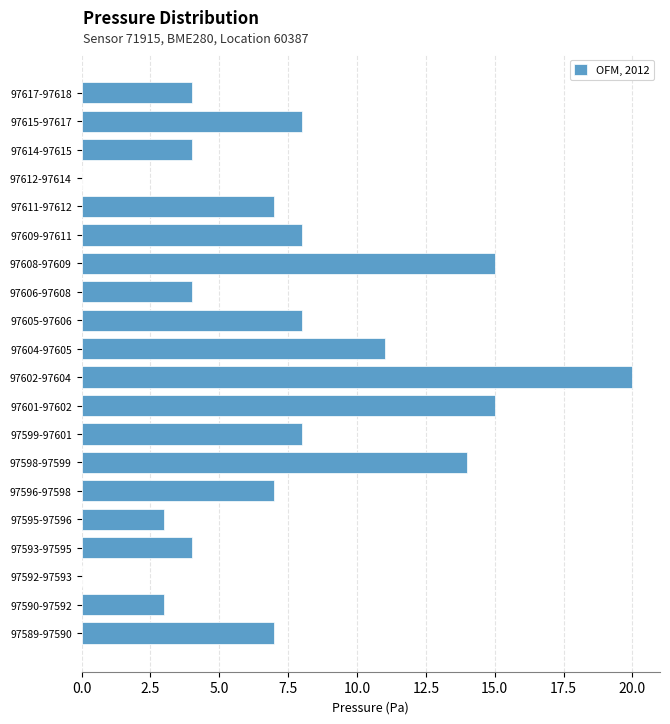

Reading bottom to top, what are all the values shown in this chart?

97589-97590=7	97590-97592=3	97592-97593=0	97593-97595=4	97595-97596=3	97596-97598=7	97598-97599=14	97599-97601=8	97601-97602=15	97602-97604=20	97604-97605=11	97605-97606=8	97606-97608=4	97608-97609=15	97609-97611=8	97611-97612=7	97612-97614=0	97614-97615=4	97615-97617=8	97617-97618=4